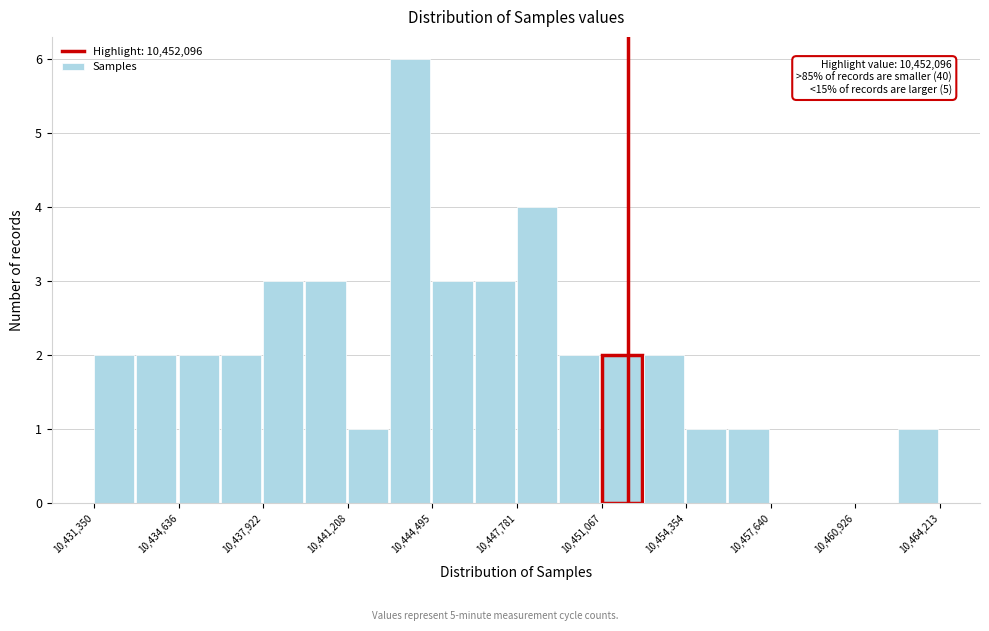

Around what value on the x-axis is the tallest bar? Give the approximate position of its centre, as read against the axis.

10443500